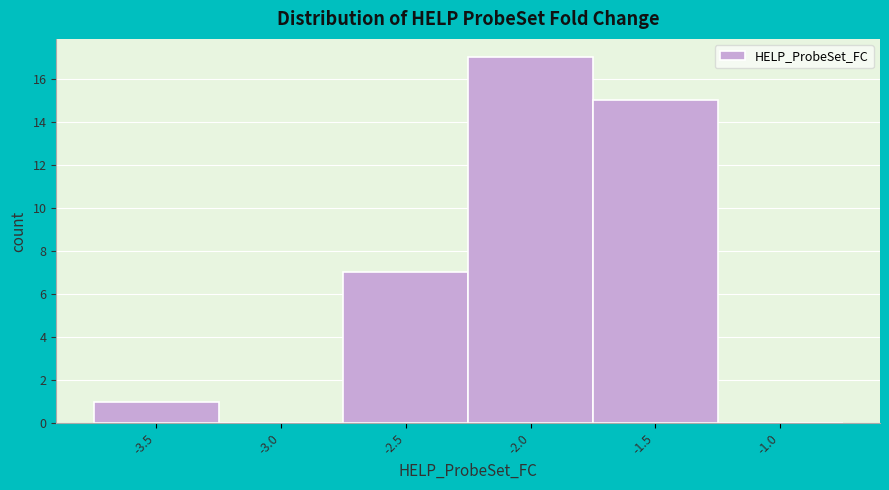

Reading left to right, list all the values displayed in this chart.

-3.5=1	-3.0=0	-2.5=7	-2.0=17	-1.5=15	-1.0=0